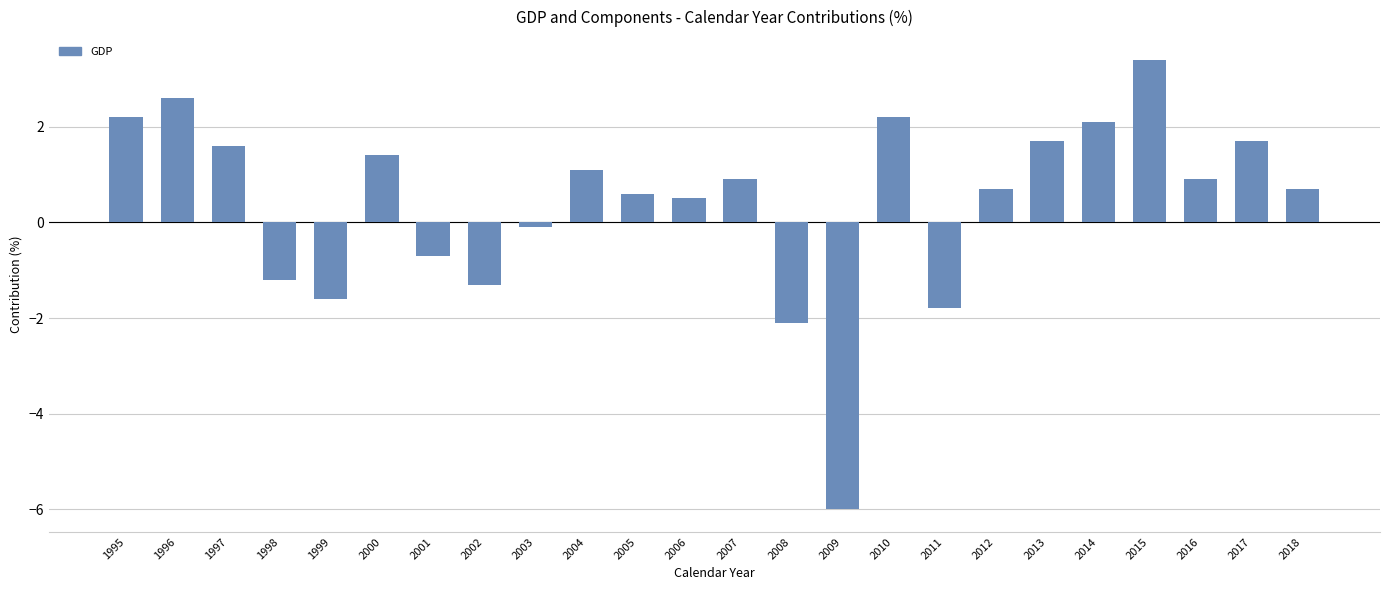

What value does the data have at 2012?

0.7